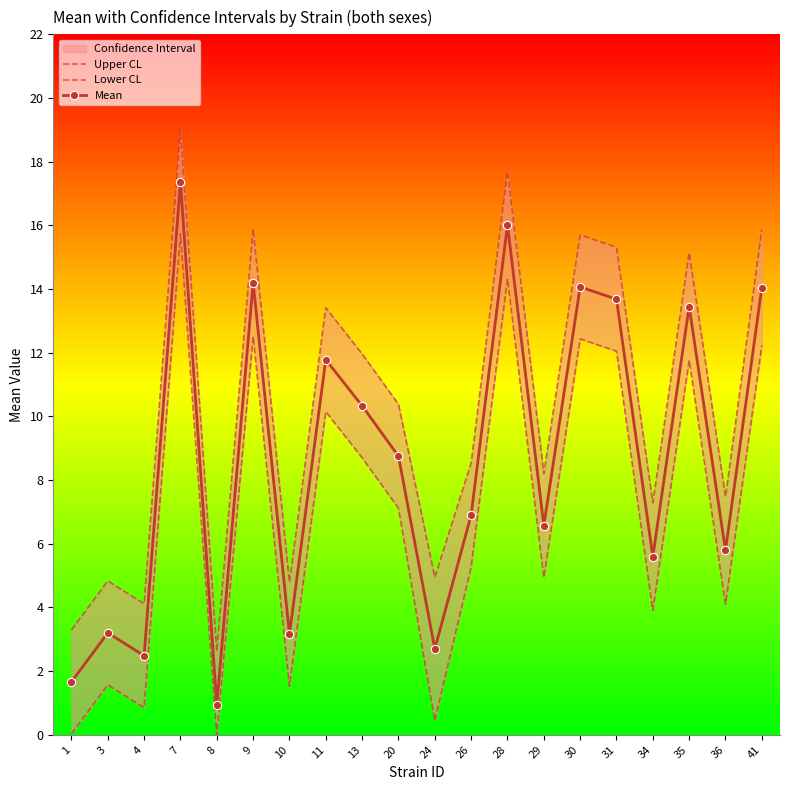

Count the number of categories in the chart.

20